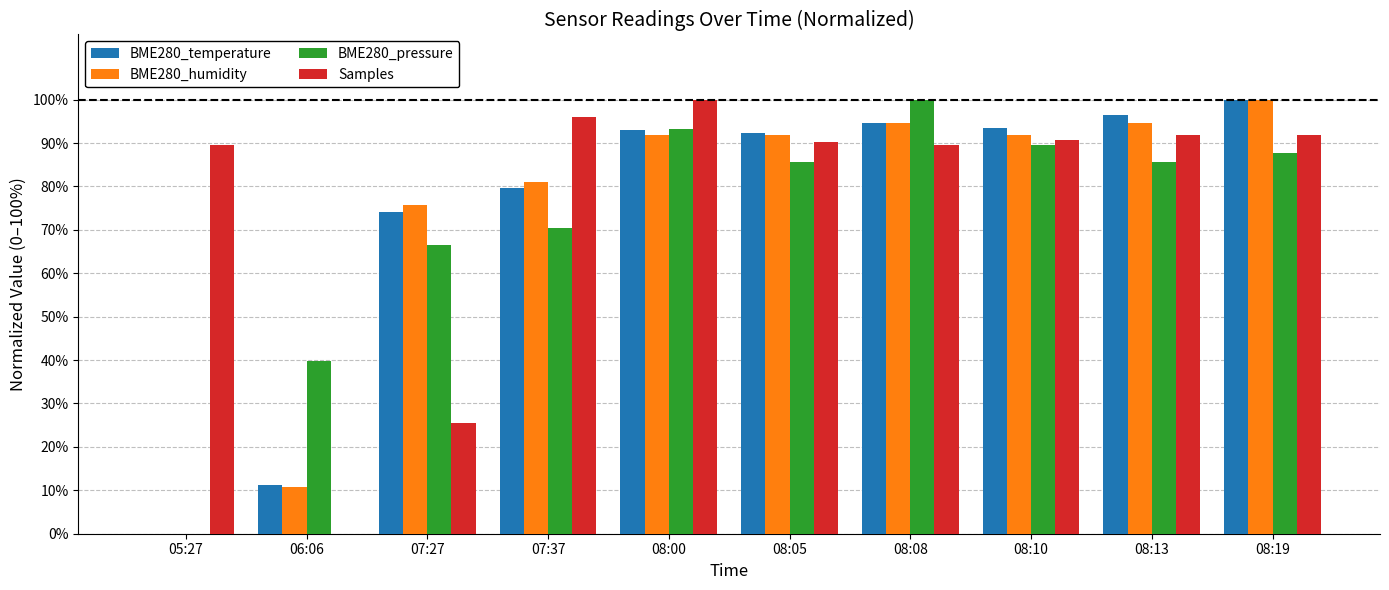

What are all the series names shown in the legend?

BME280_temperature, BME280_humidity, BME280_pressure, Samples